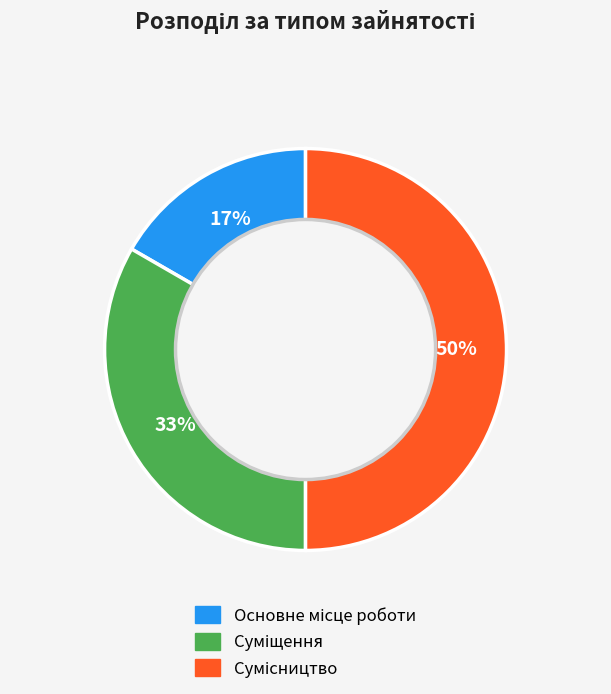

To the nearest percent, what is the difference between the largest and smallest slice percentages?

33%